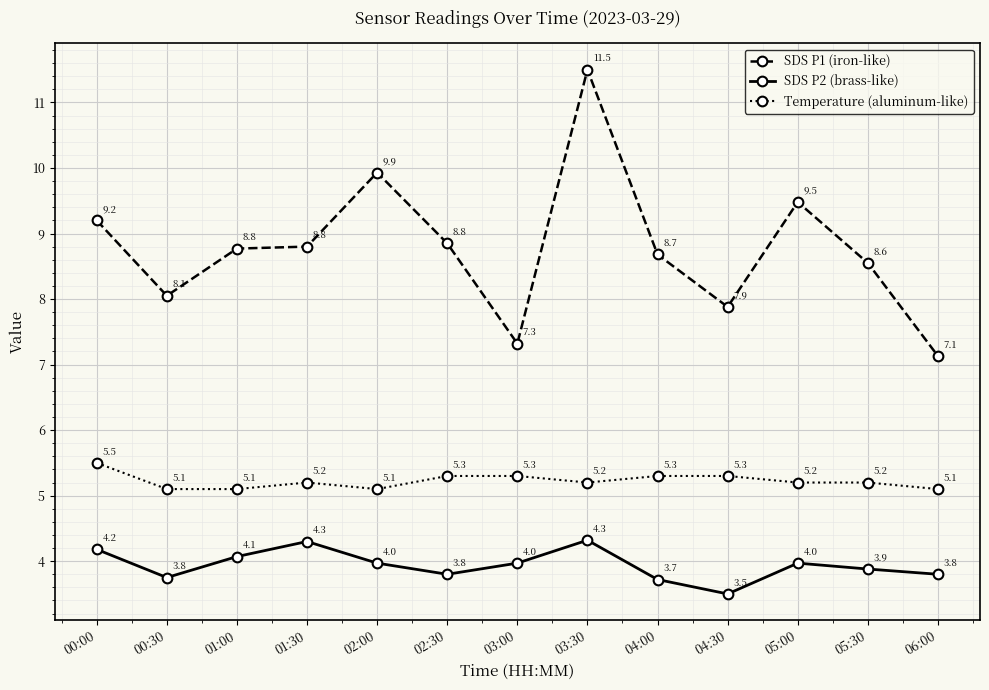

What is the minimum value for Temperature (aluminum-like)?

5.1